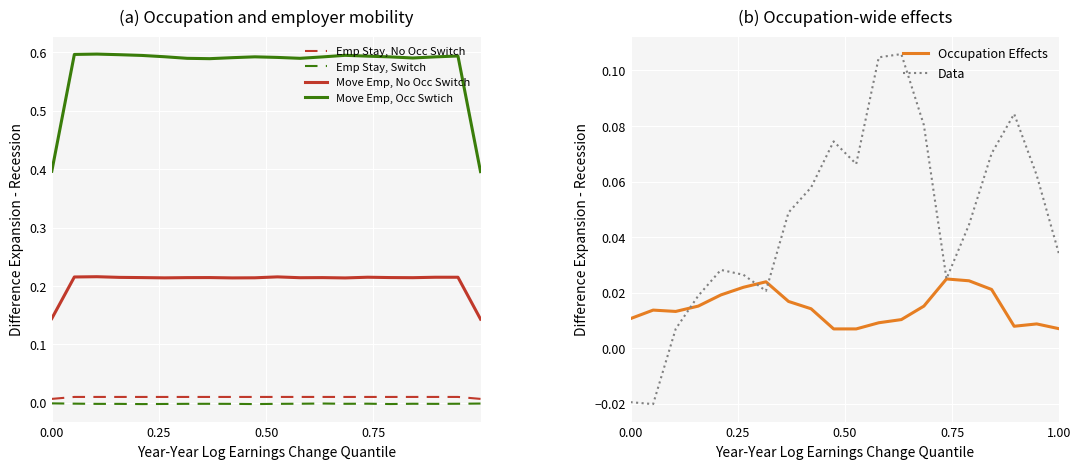

Reading left to right, transcribe all the data shown in this chart.

Move Emp, Occ Swtich: 0.4	0.6	0.6	0.6	0.6	0.6	0.6	0.6	0.6	0.6	0.6	0.6	0.6	0.6	0.6	0.6	0.6	0.6	0.6	0.4
Move Emp, No Occ Switch: 0.1	0.2	0.2	0.2	0.2	0.2	0.2	0.2	0.2	0.2	0.2	0.2	0.2	0.2	0.2	0.2	0.2	0.2	0.2	0.1
Emp Stay, Switch: -0.0	-0.0	-0.0	-0.0	-0.0	-0.0	-0.0	-0.0	-0.0	-0.0	-0.0	-0.0	-0.0	-0.0	-0.0	-0.0	-0.0	-0.0	-0.0	-0.0
Emp Stay, No Occ Switch: 0.0	0.0	0.0	0.0	0.0	0.0	0.0	0.0	0.0	0.0	0.0	0.0	0.0	0.0	0.0	0.0	0.0	0.0	0.0	0.0
Occupation Effects: 0.0	0.0	0.0	0.0	0.0	0.0	0.0	0.0	0.0	0.0	0.0	0.0	0.0	0.0	0.0	0.0	0.0	0.0	0.0	0.0
Data: -0.0	-0.0	0.0	0.0	0.0	0.0	0.0	0.0	0.1	0.1	0.1	0.1	0.1	0.1	0.0	0.0	0.1	0.1	0.1	0.0